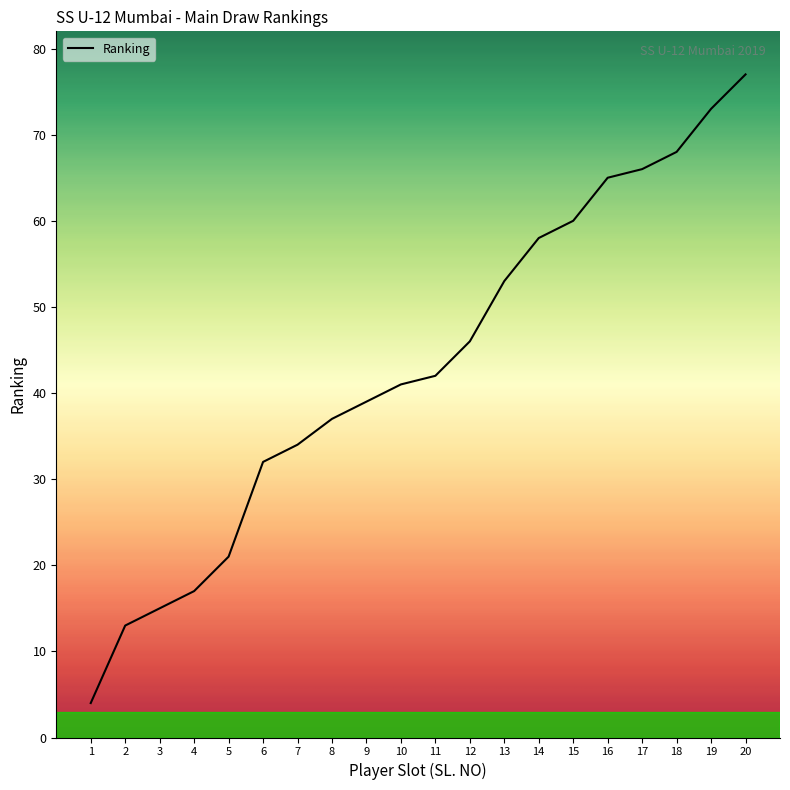

What is the difference between the maximum and minimum values?

73